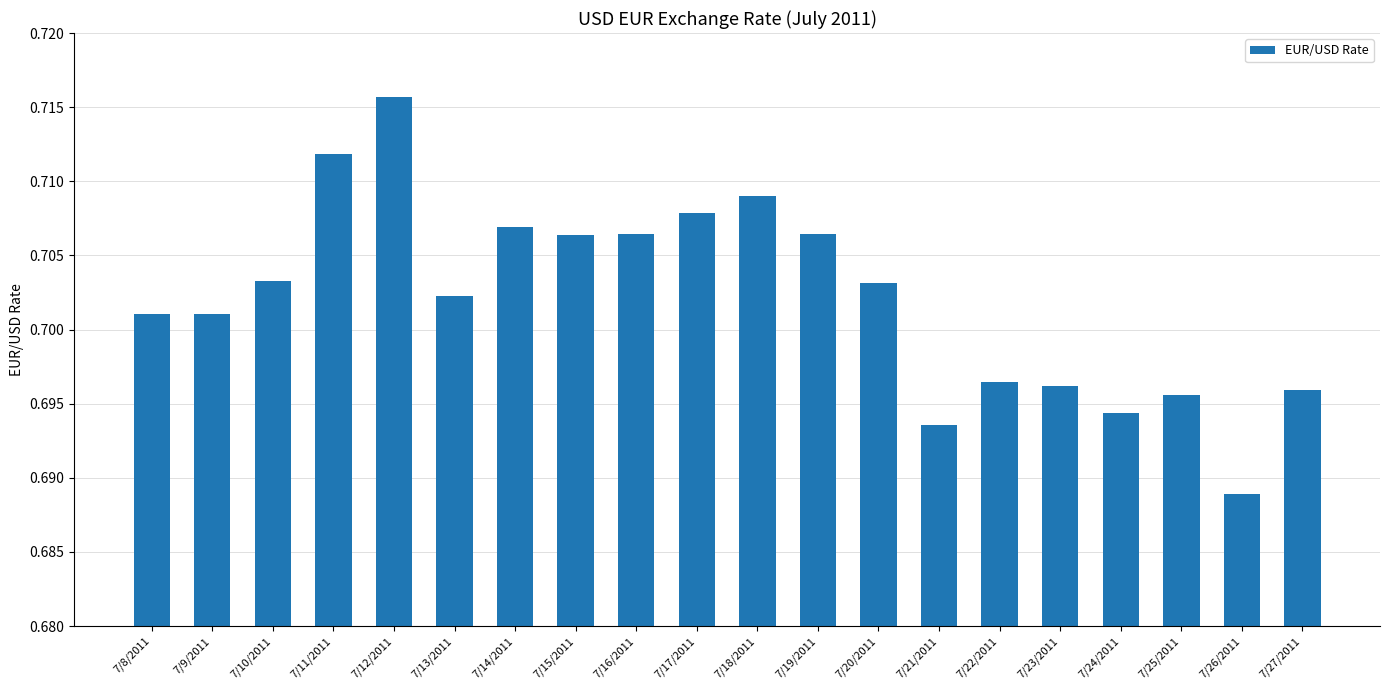

What position from the left is 7/12/2011?

5